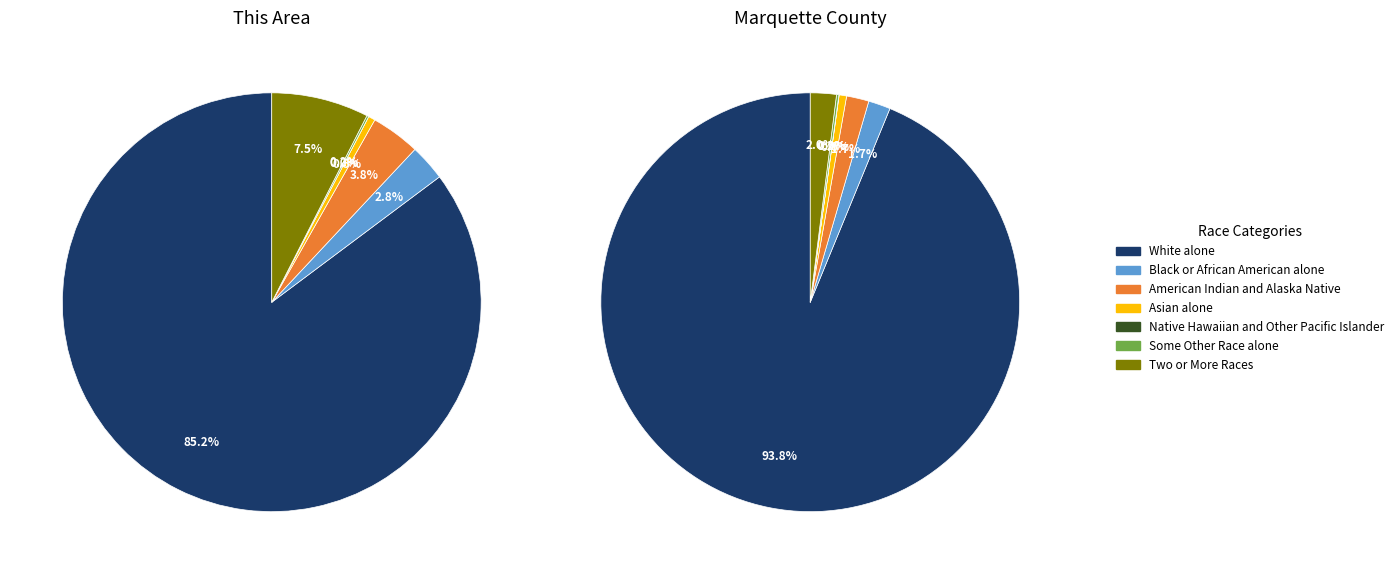

To the nearest percent, what portion does White alone represent?

94%